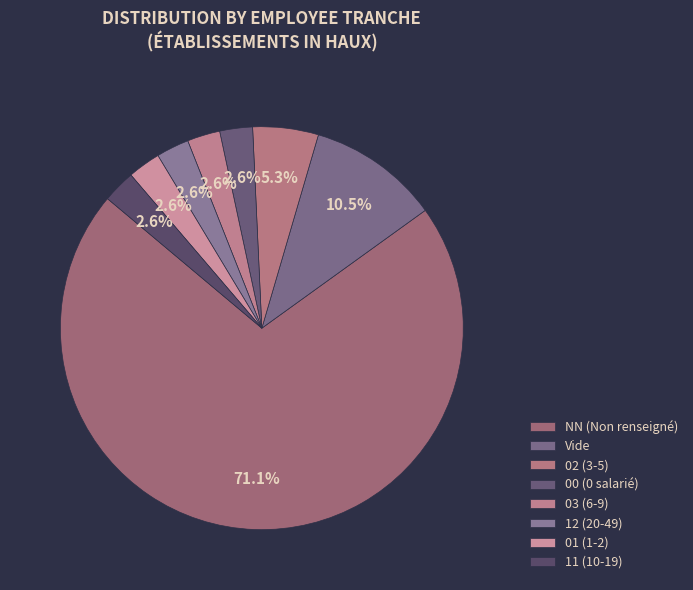

Which category has the biggest portion of the pie?

NN